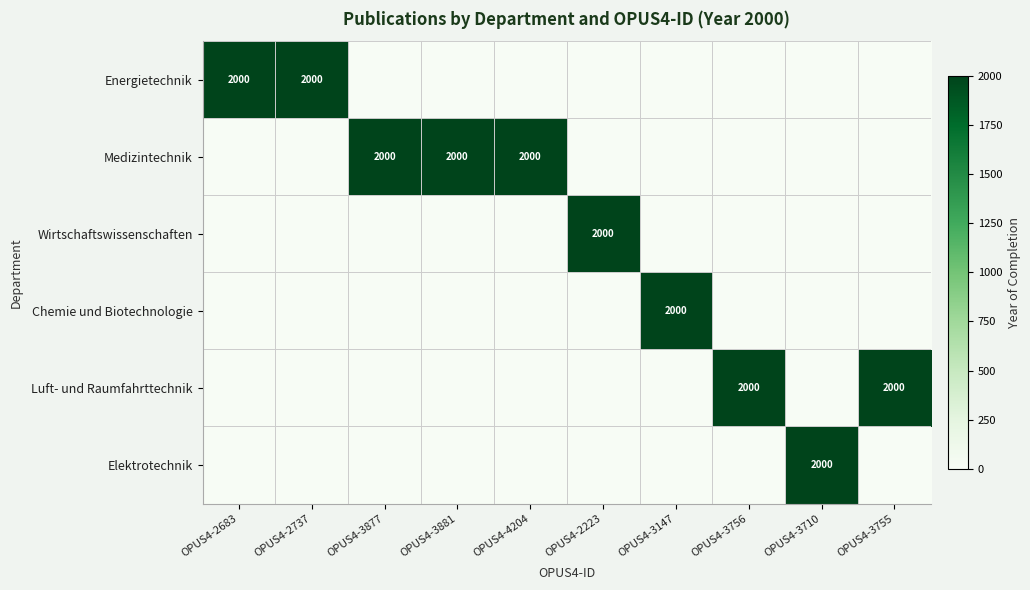

What is the average value of the Energietechnik series?

400